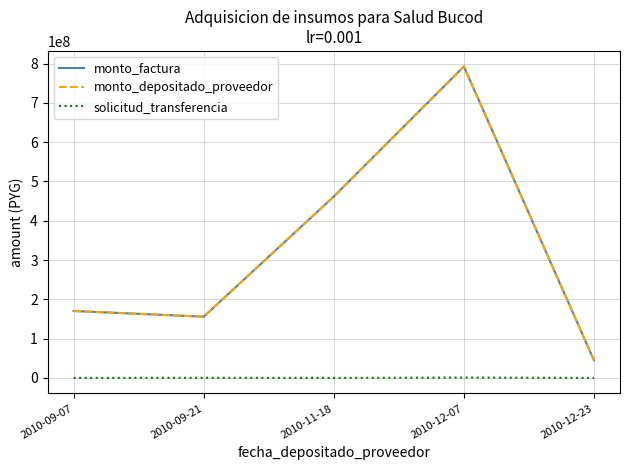

What position from the right is 2010-11-18?

3